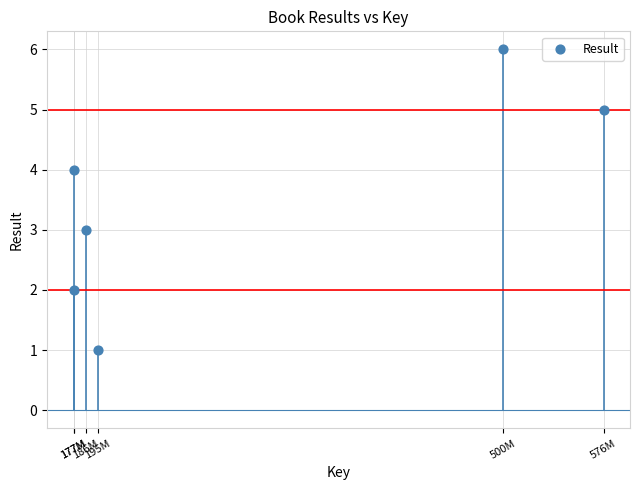

What is the range of X values (max minus min)?

399148643